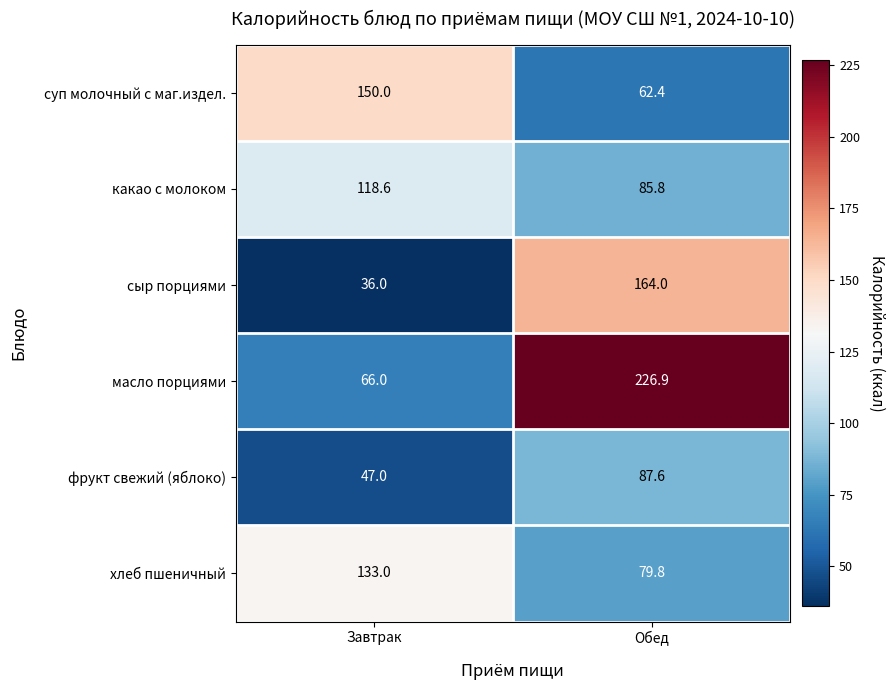

Reading left to right, list all the values displayed in this chart.

суп молочный с маг.издел.: 150.0	62.4
какао с молоком: 118.6	85.8
сыр порциями: 36.0	164.0
масло порциями: 66.0	226.9
фрукт свежий (яблоко): 47.0	87.6
хлеб пшеничный: 133.0	79.8